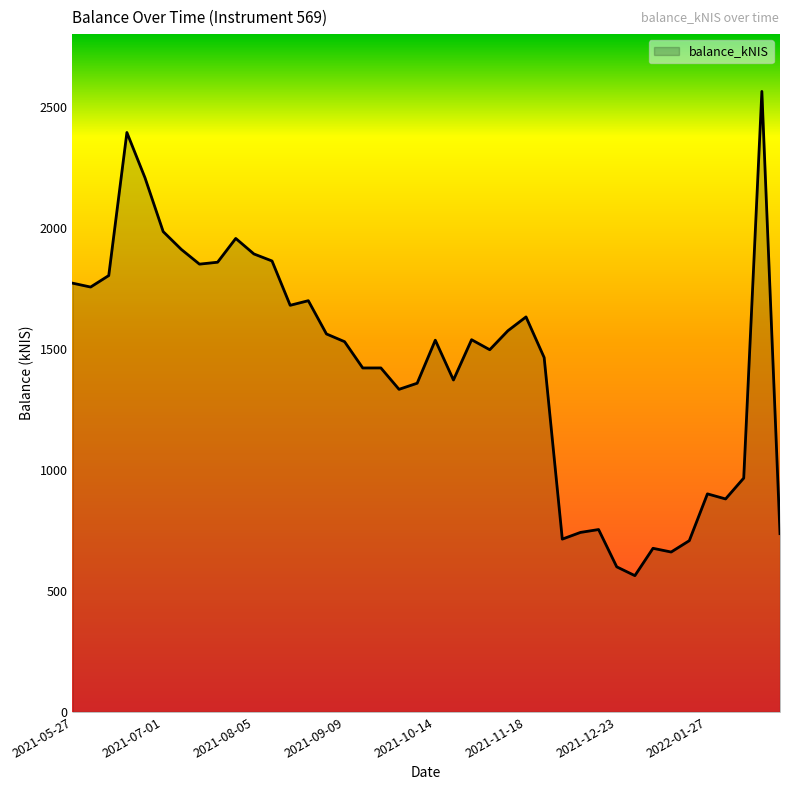

What is the sum of all values?

57317.5